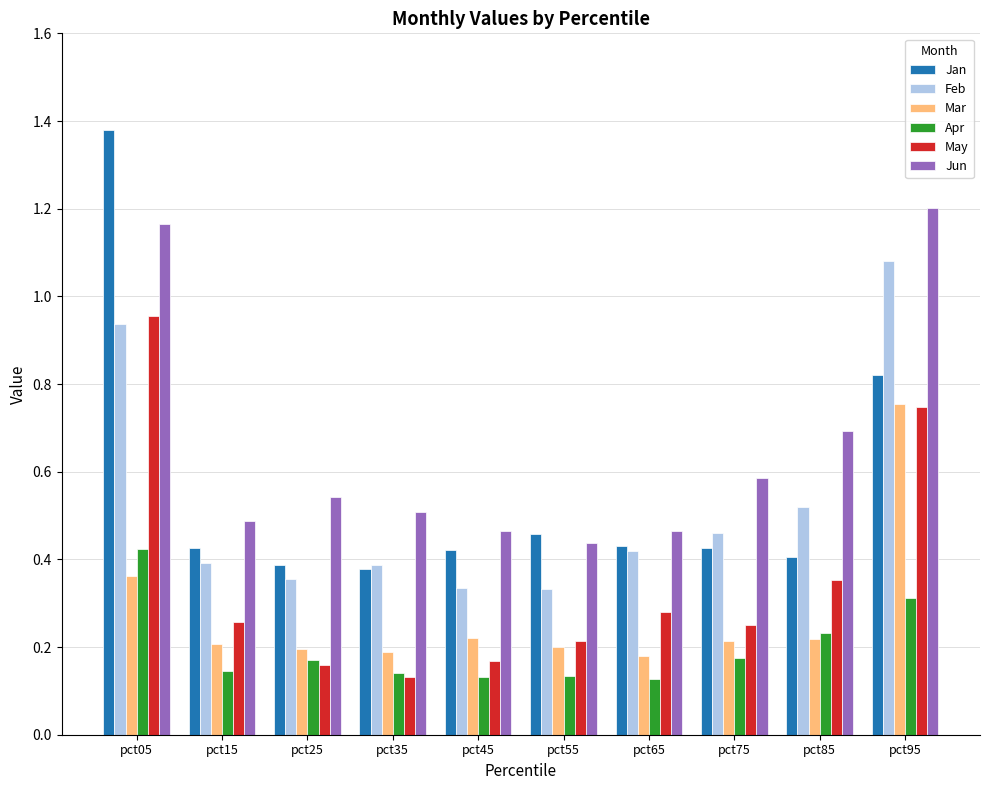

Which label corresponds to the largest value in the chart?

pct05